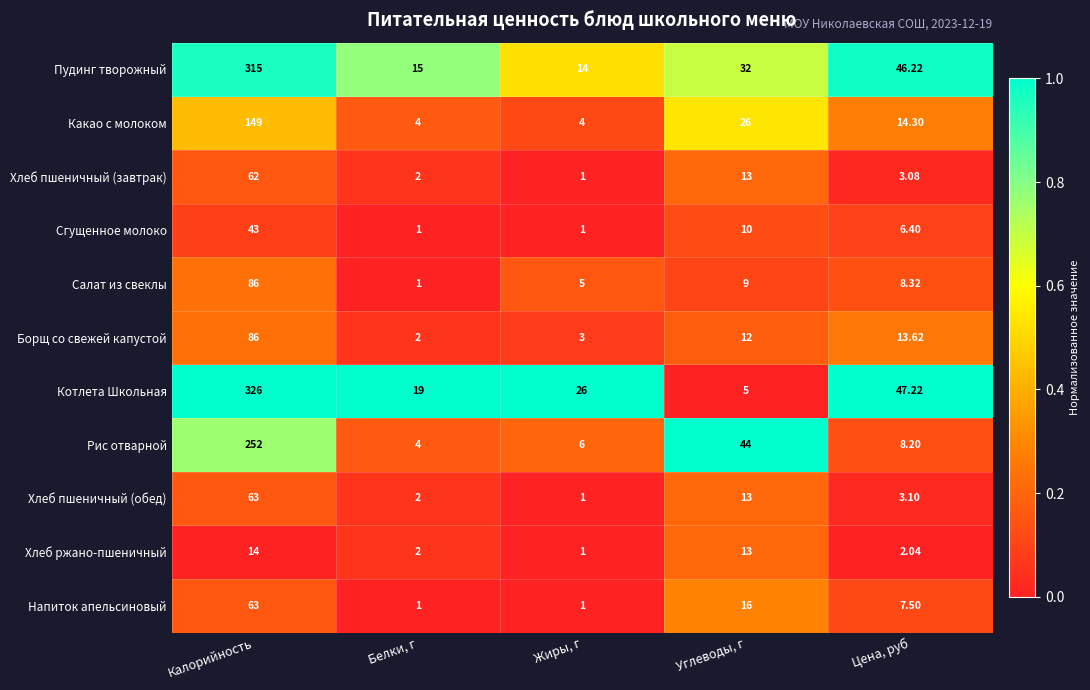

List the labels in order of Салат из свеклы value, smallest first.

Белки, г, Жиры, г, Цена, руб, Углеводы, г, Калорийность